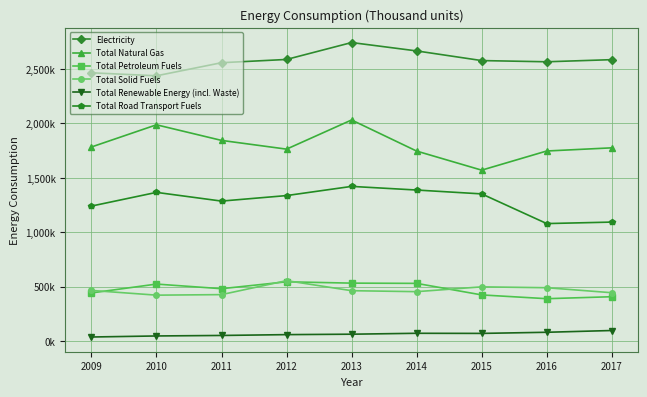

Does the chart have visible grid lines?

Yes